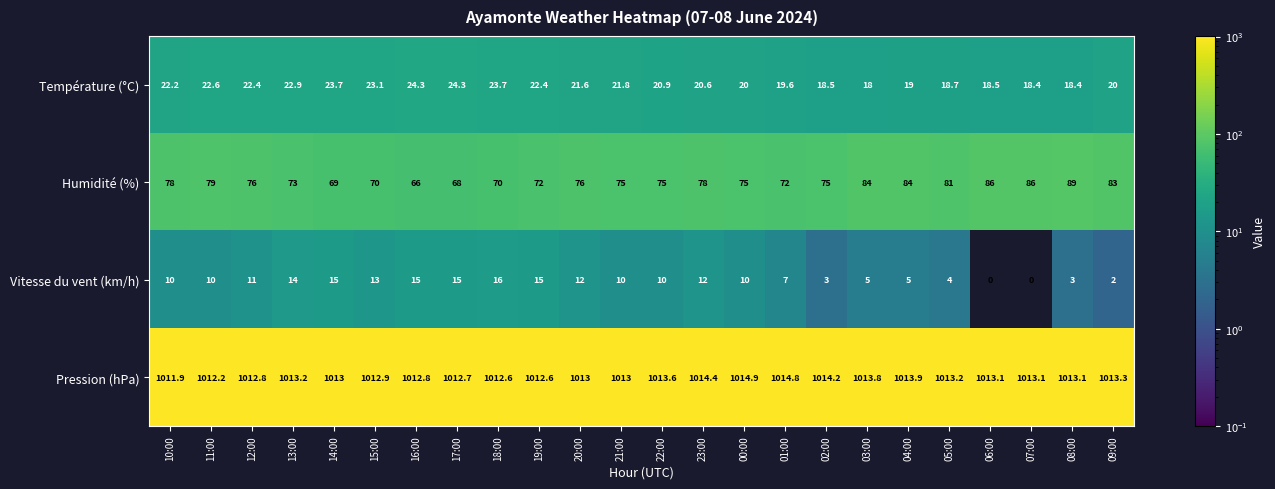

List the series in order of their peak value, highest first.

Pression (hPa), Humidité (%), Température (°C), Vitesse du vent (km/h)